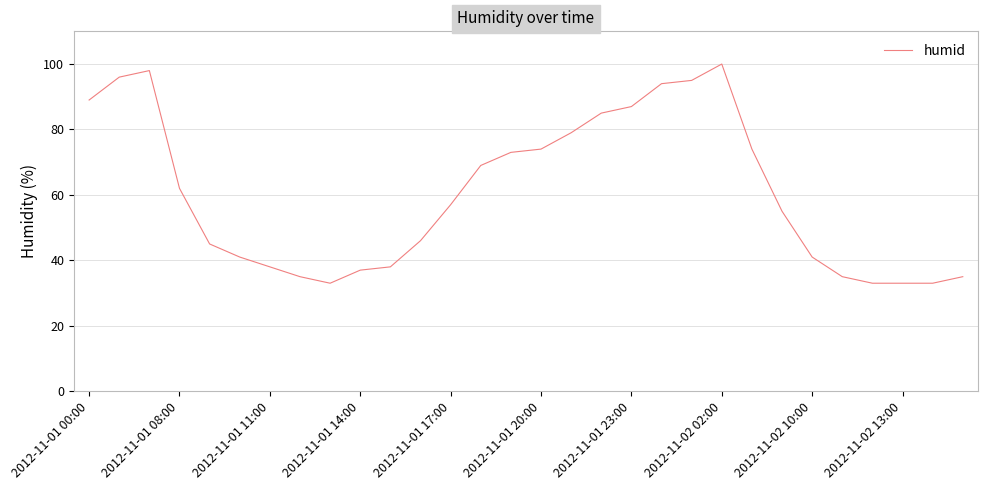

What is the smallest value displayed?

33